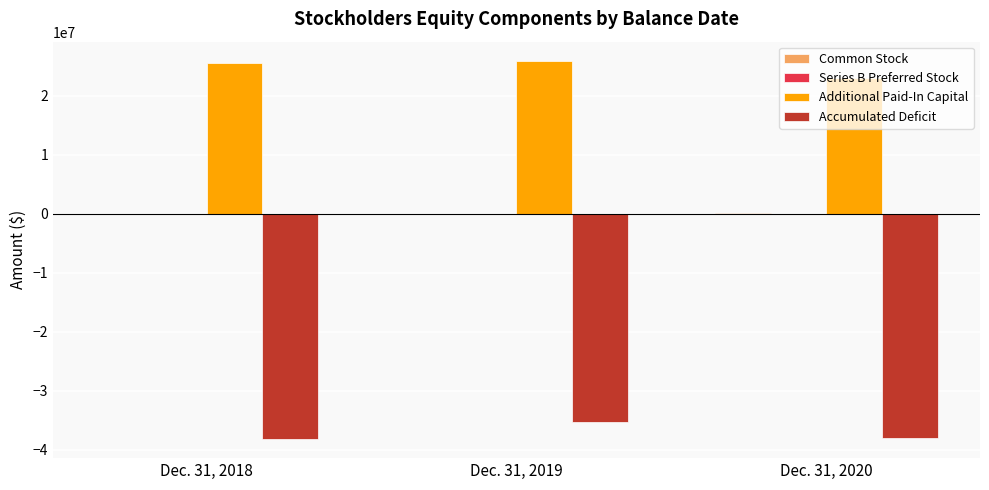

What is the total value across all series at Dec. 31, 2018?

-12673526